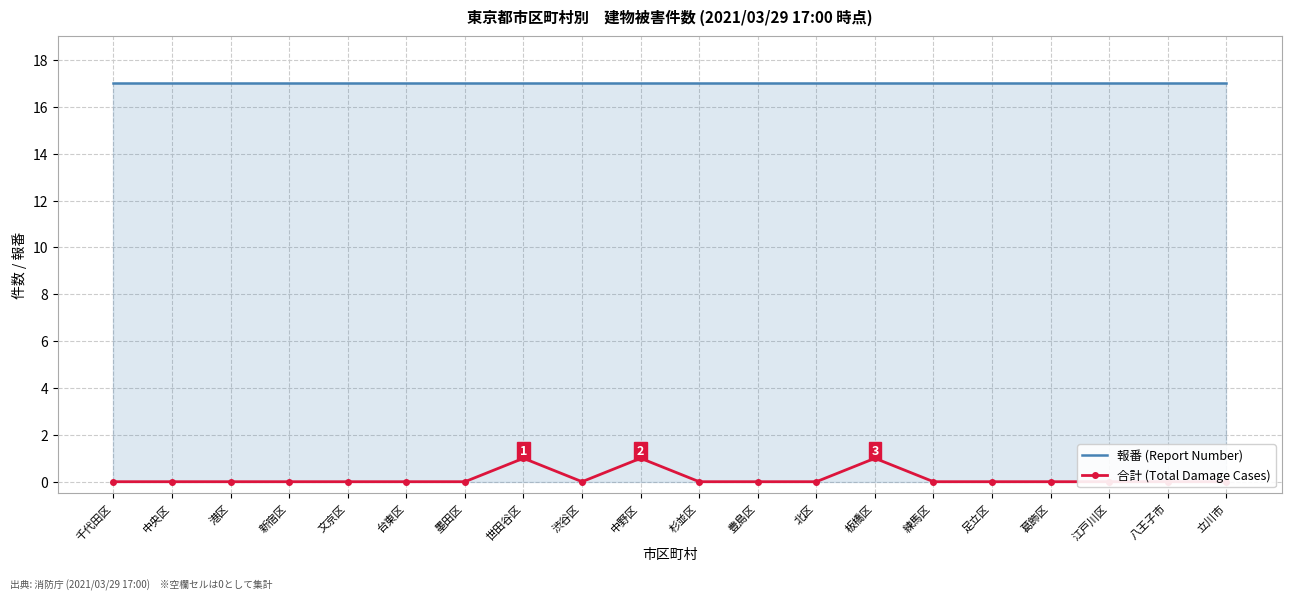

Count the 合計 (Total Damage Cases) values in the range 0 to 1.

20